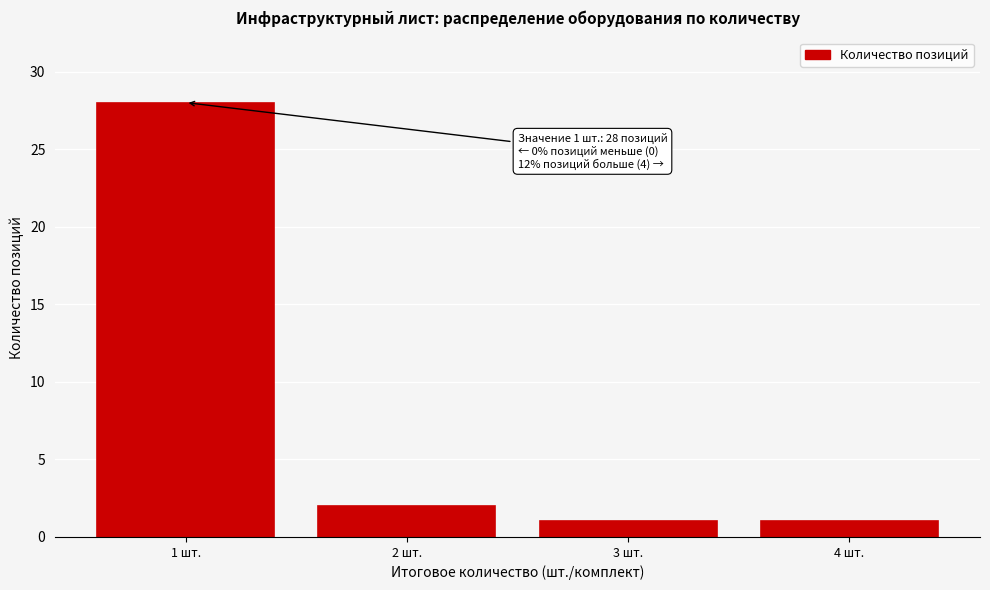

Reading left to right, what are all the values shown in this chart?

1 шт.=28	2 шт.=2	3 шт.=1	4 шт.=1